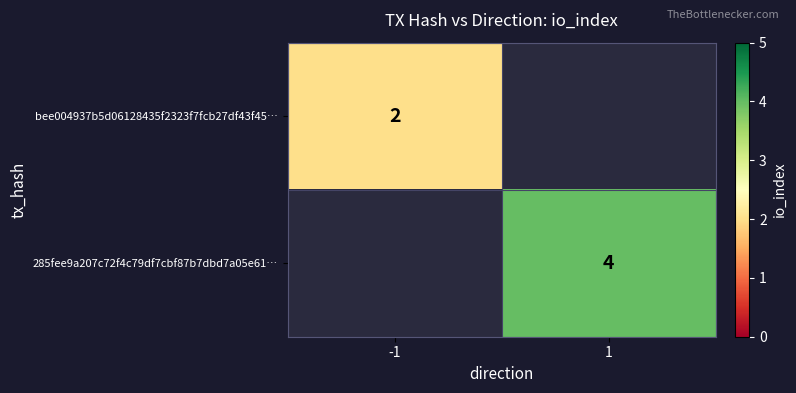

The value of bee004937b5d06128435f2323f7fcb27df43f45… at -1 is 3. True or false?

False